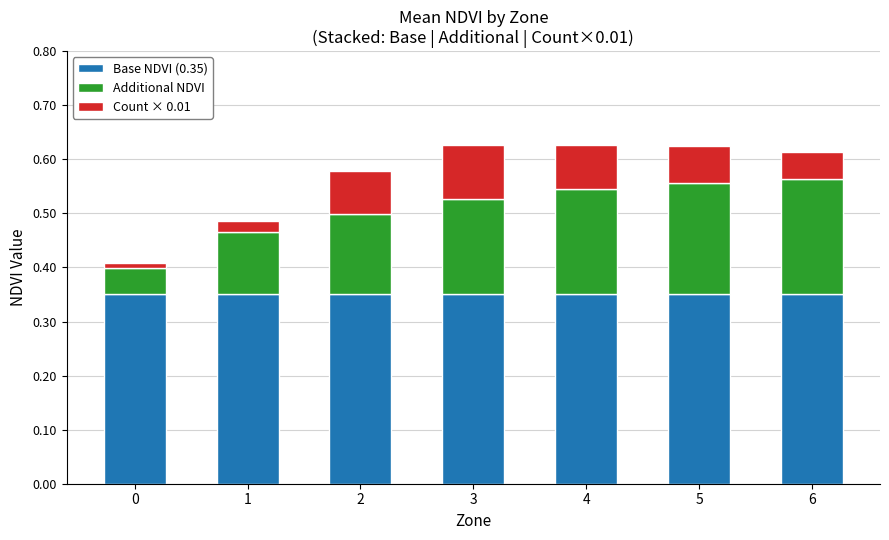

The value of Base NDVI (0.35) at 5 is 0.2. True or false?

False